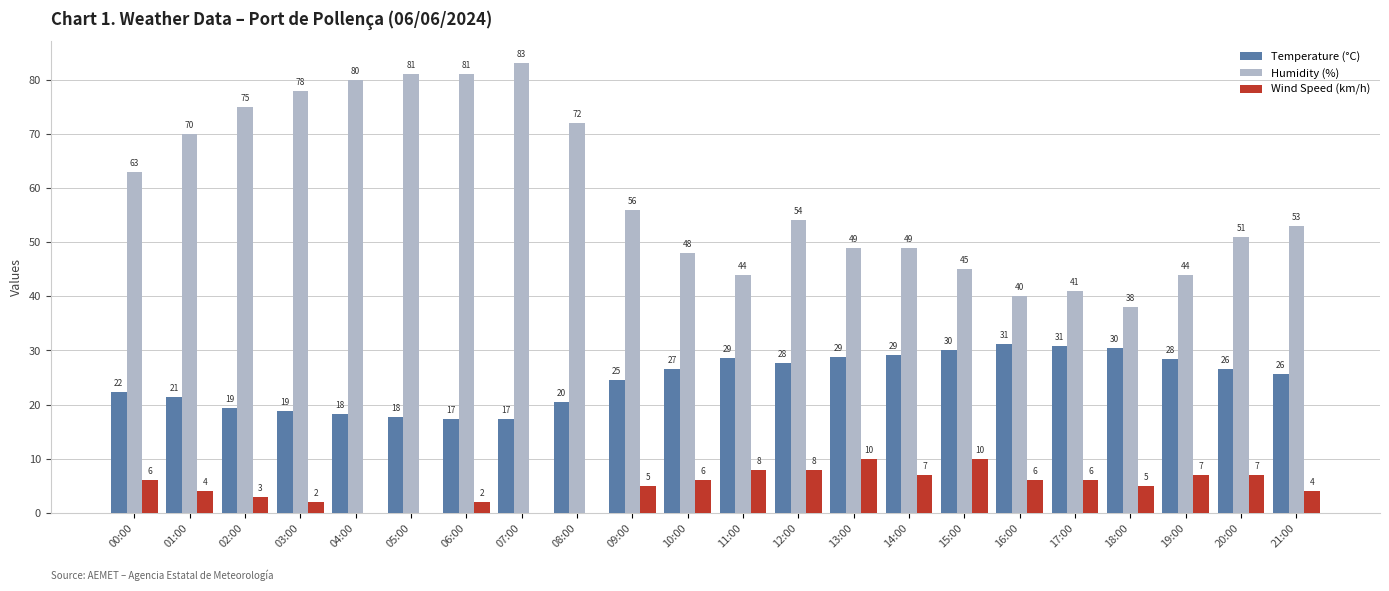

Which series changed the most between 04:00 and 16:00?

Humidity (%)